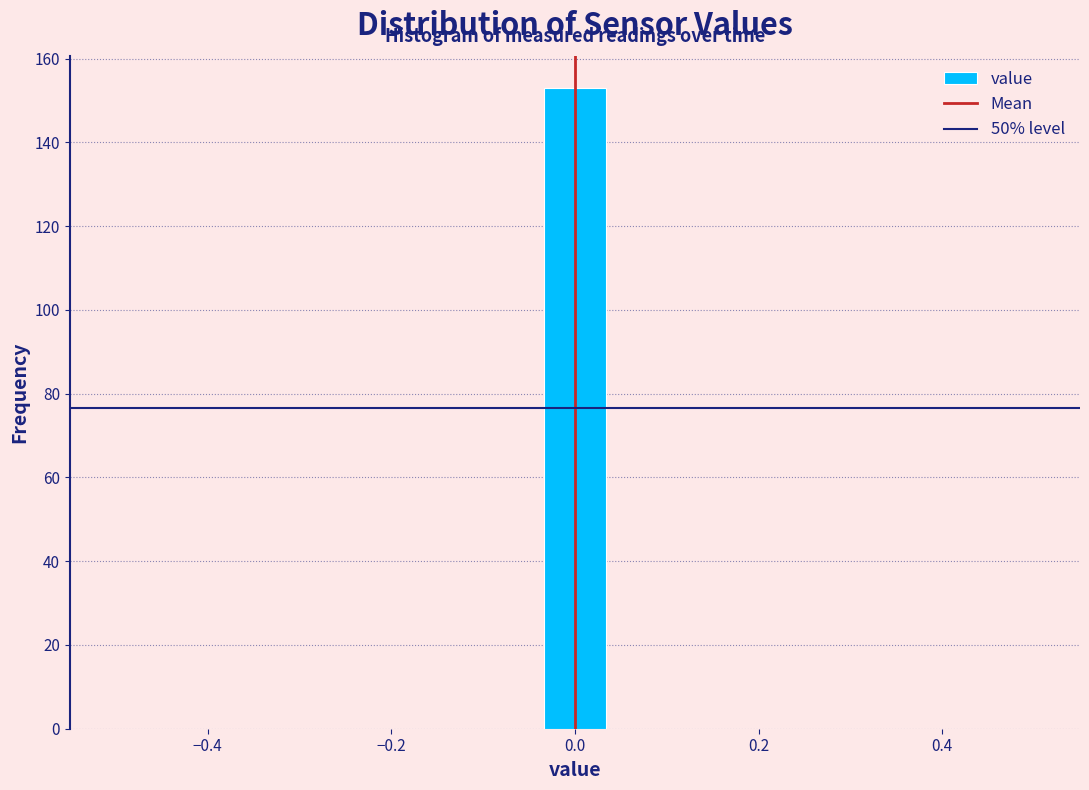

Read against the x-axis, roughly where is the centre of the tallest bar?

0.00